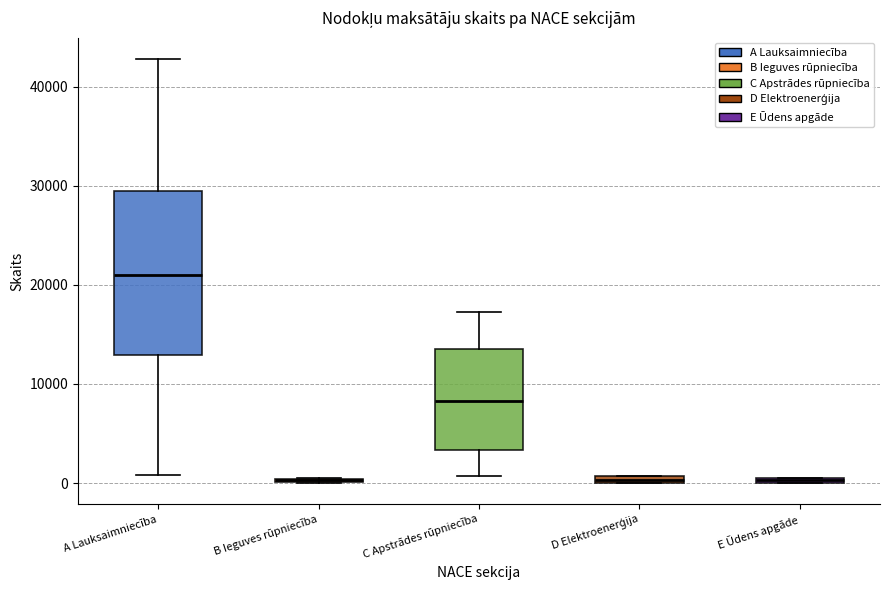

Comparing the boxes themselves (not the whiskers), which one is the tallest?

A Lauksaimniecība